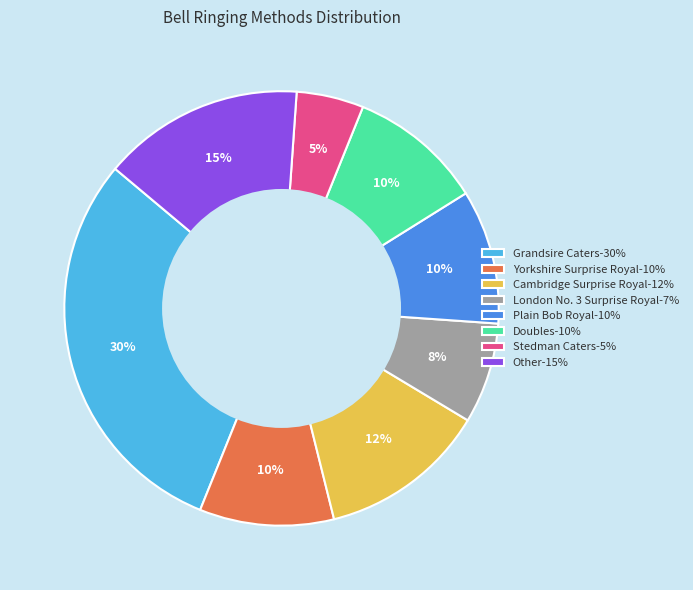

To the nearest percent, what is the difference between the largest and smallest slice percentages?

25%